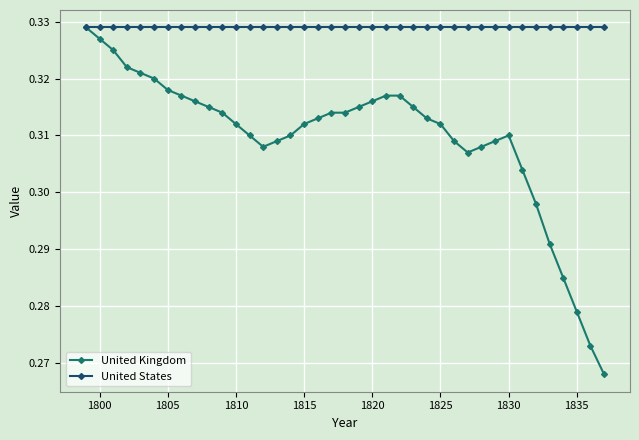

List the series in order of their overall mean, lowest first.

United Kingdom, United States